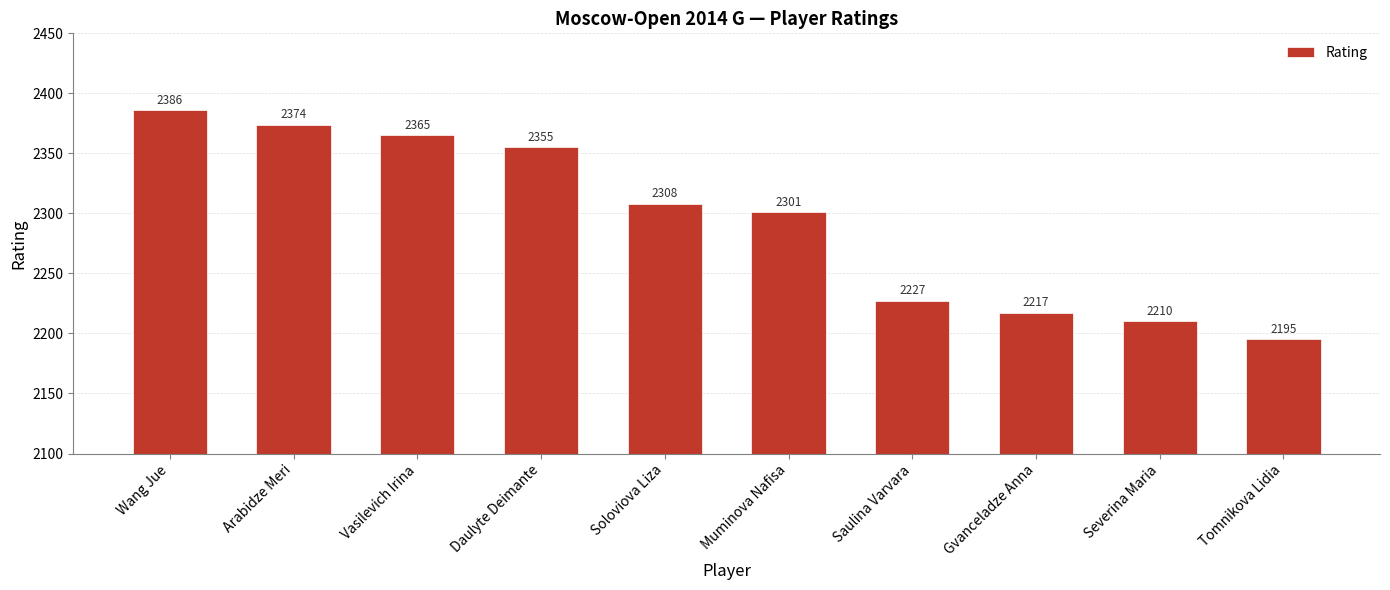

What is the average value?

2294